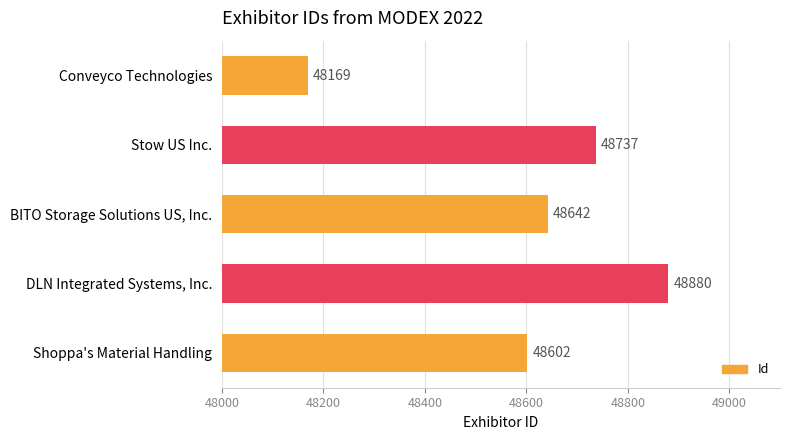

What is the greatest value displayed?

48880